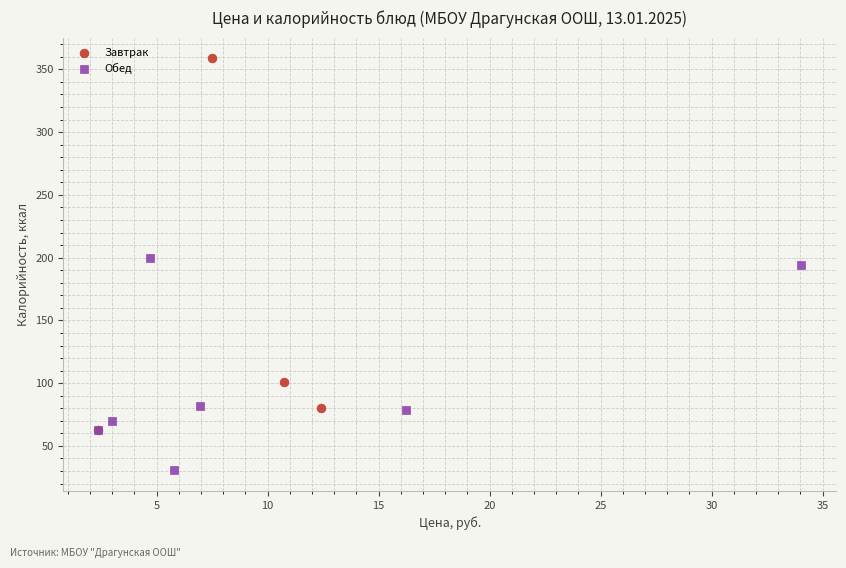

Which series contains the highest Y value?

Завтрак